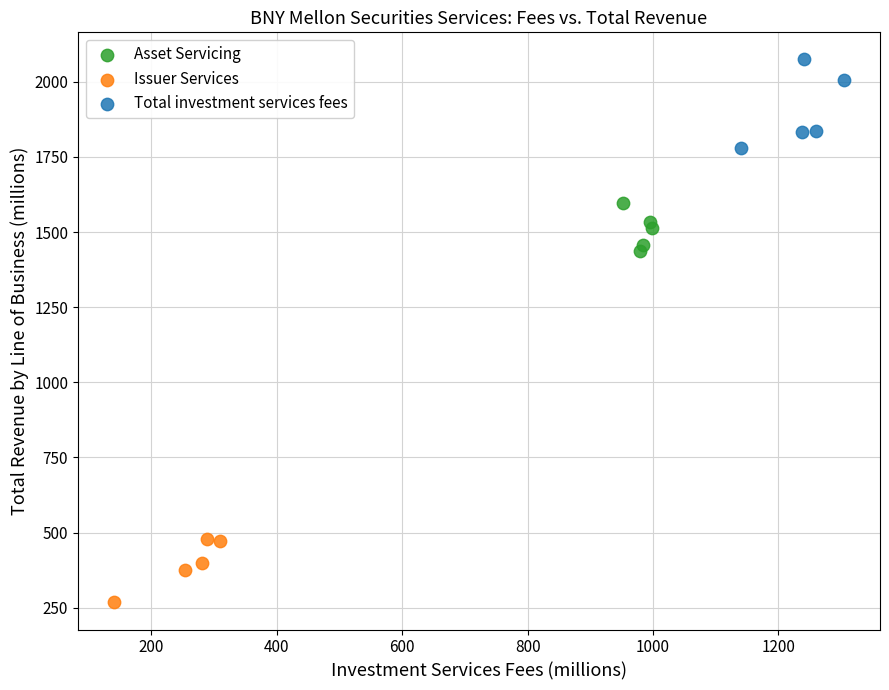

Which series has the largest Y range (max minus min)?

Total investment services fees